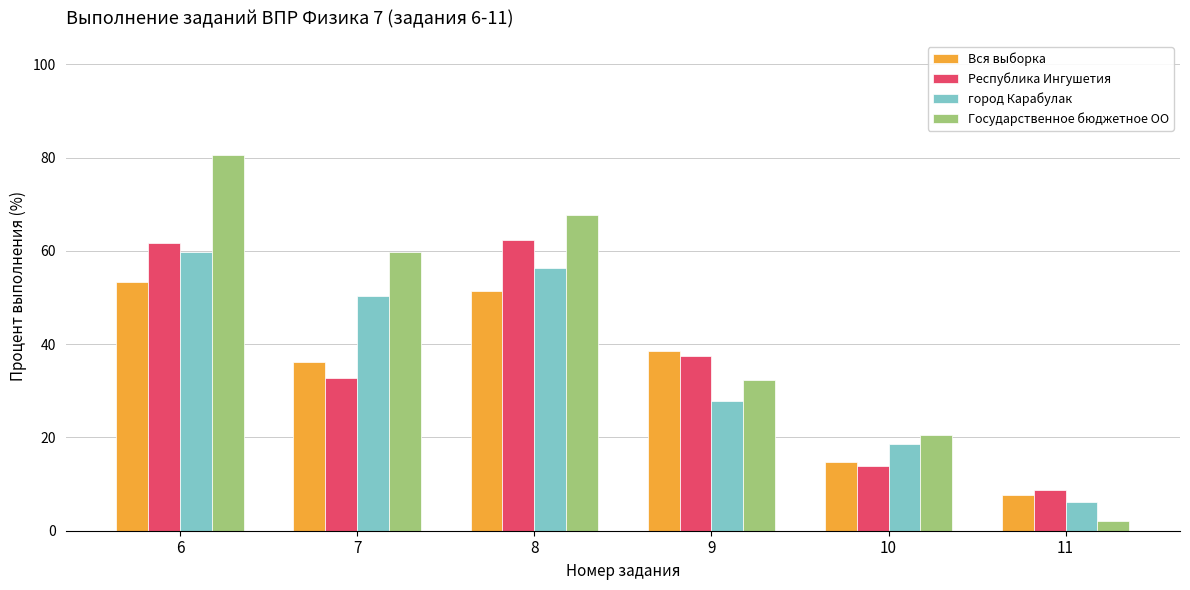

Which series changed the most between 6 and 8?

Государственное бюджетное ОО